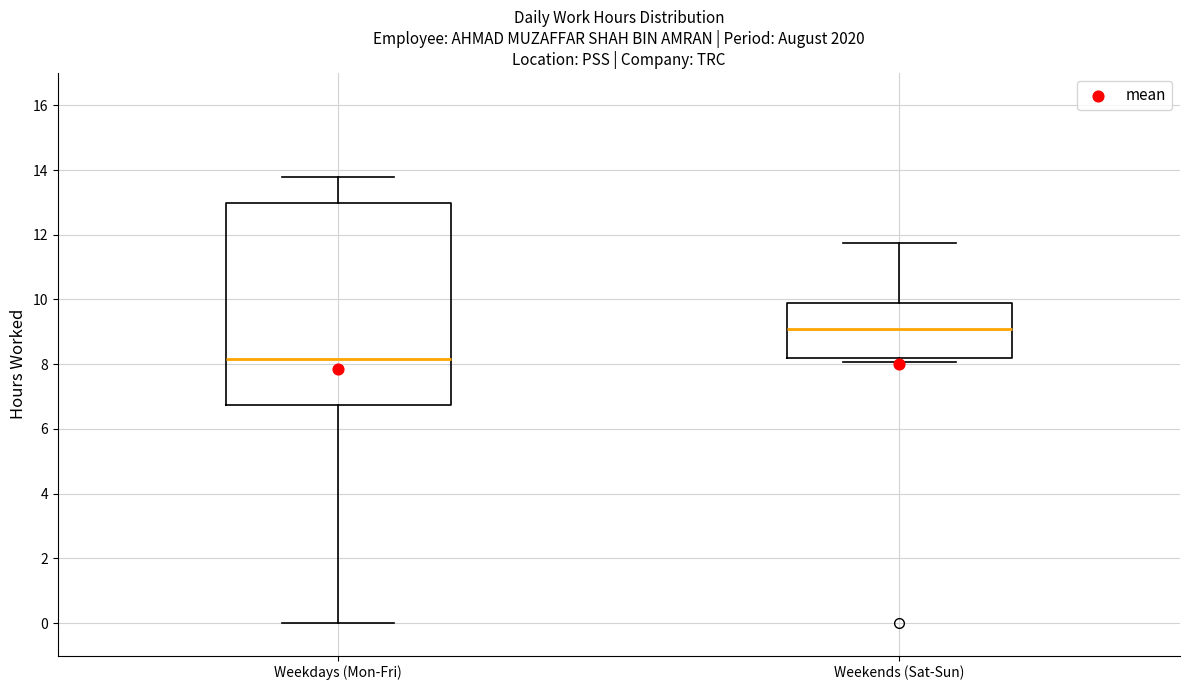

Which box's median line is the lowest?

Weekdays (Mon-Fri)